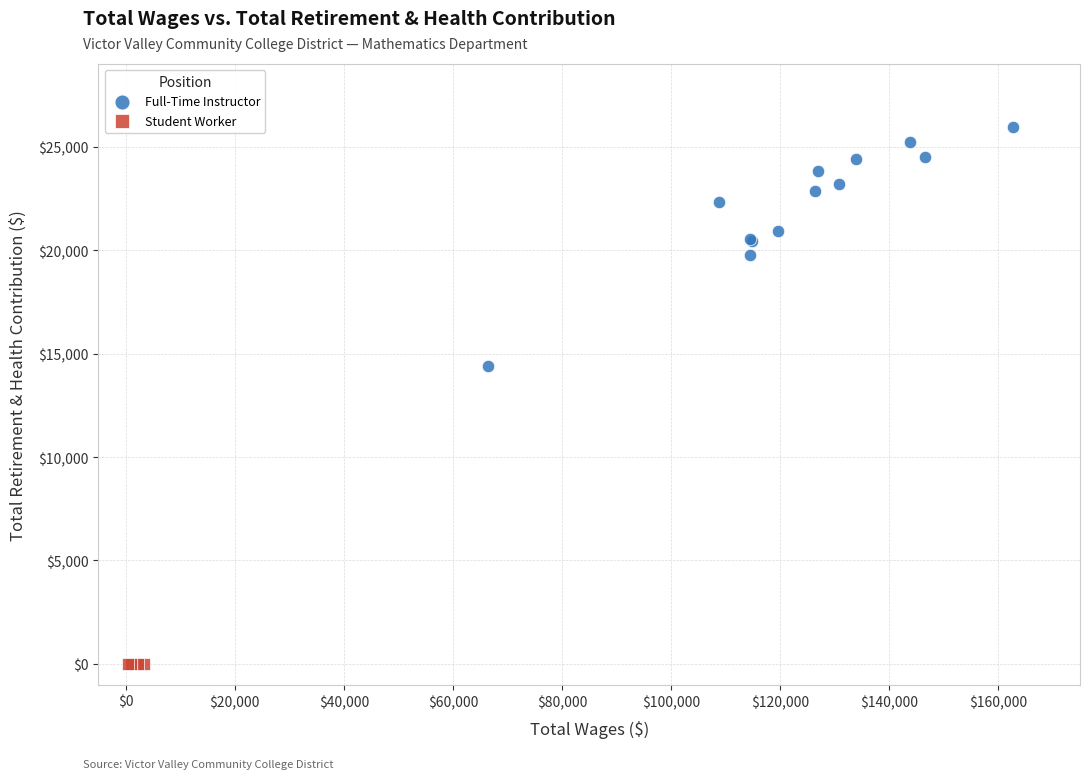

Which series contains the lowest Y value?

Student Worker